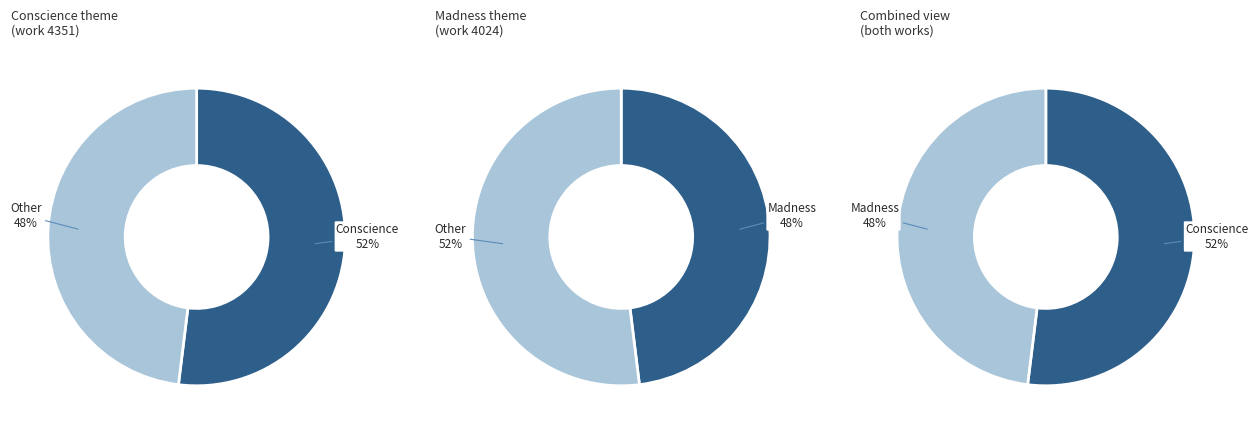

What is the change in value from Conscience (work 4351) to Madness (work 4024)?

-327